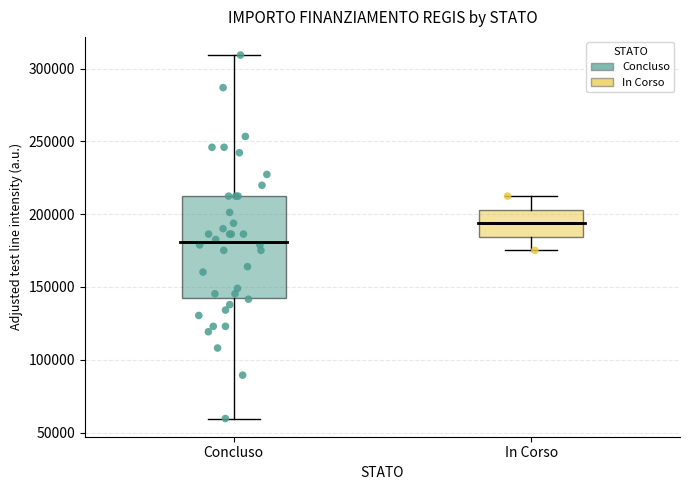

Where does the median line of the box for Concluso sit on the y-axis? The values are not printed on the chart, so give them approximately, as read against the axis.

180000